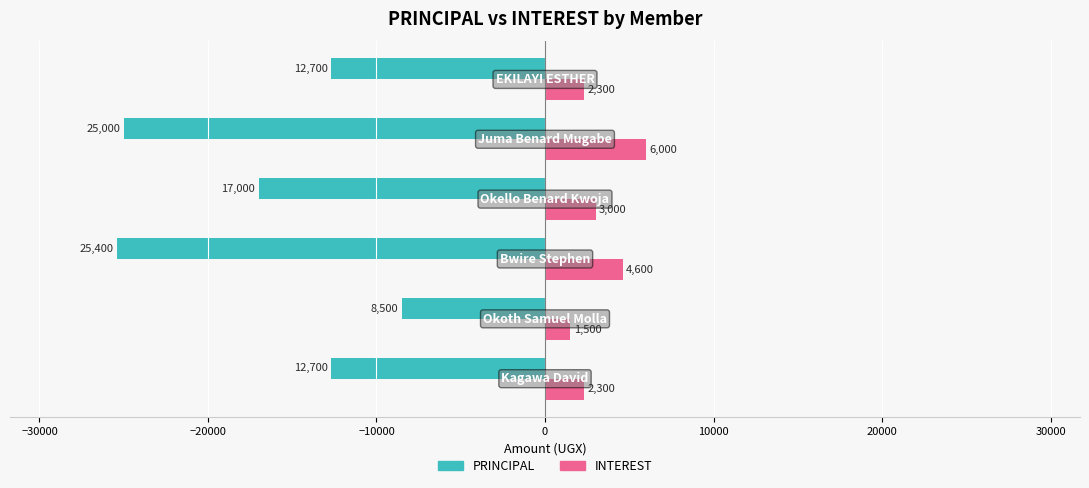

What is the difference between the maximum and minimum values in the INTEREST series?

4500